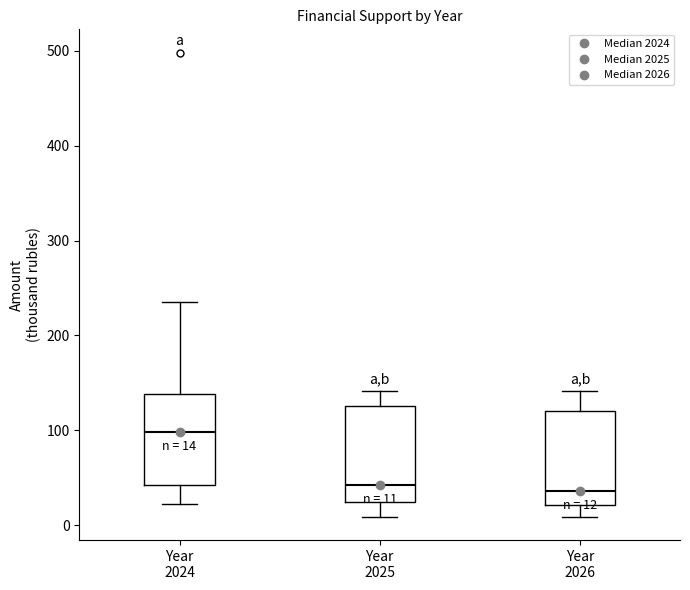

Which box has the highest median line?

Year 2024